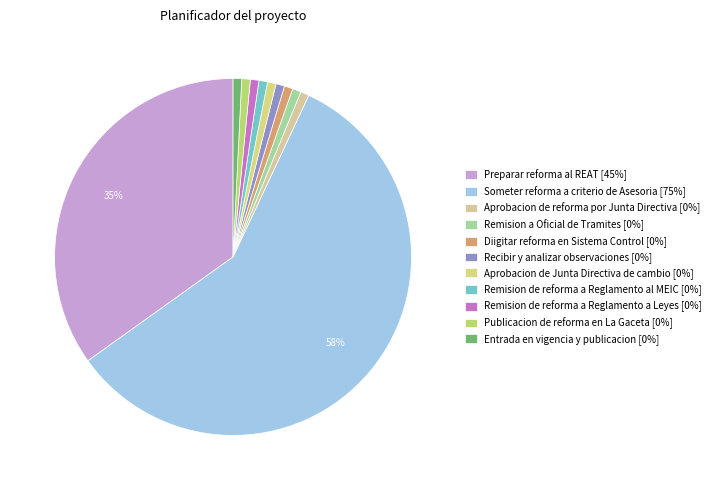

To the nearest percent, what is the average slice percentage?

9%